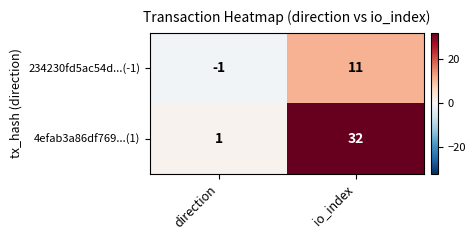

What is the average value of the 234230fd5ac54d...(-1) series?

5